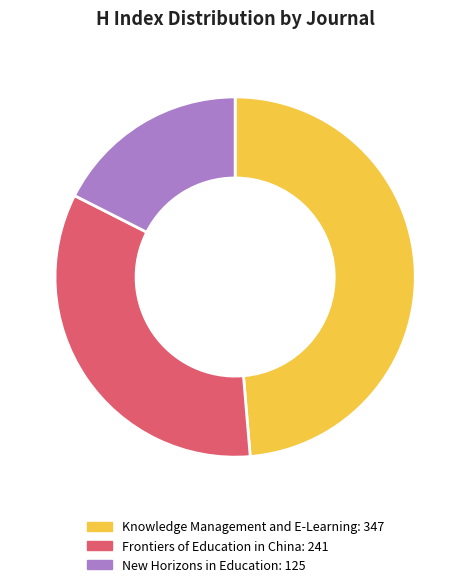

Do Frontiers of Education in China and Knowledge Management and E-Learning together represent more than half of the pie?

Yes